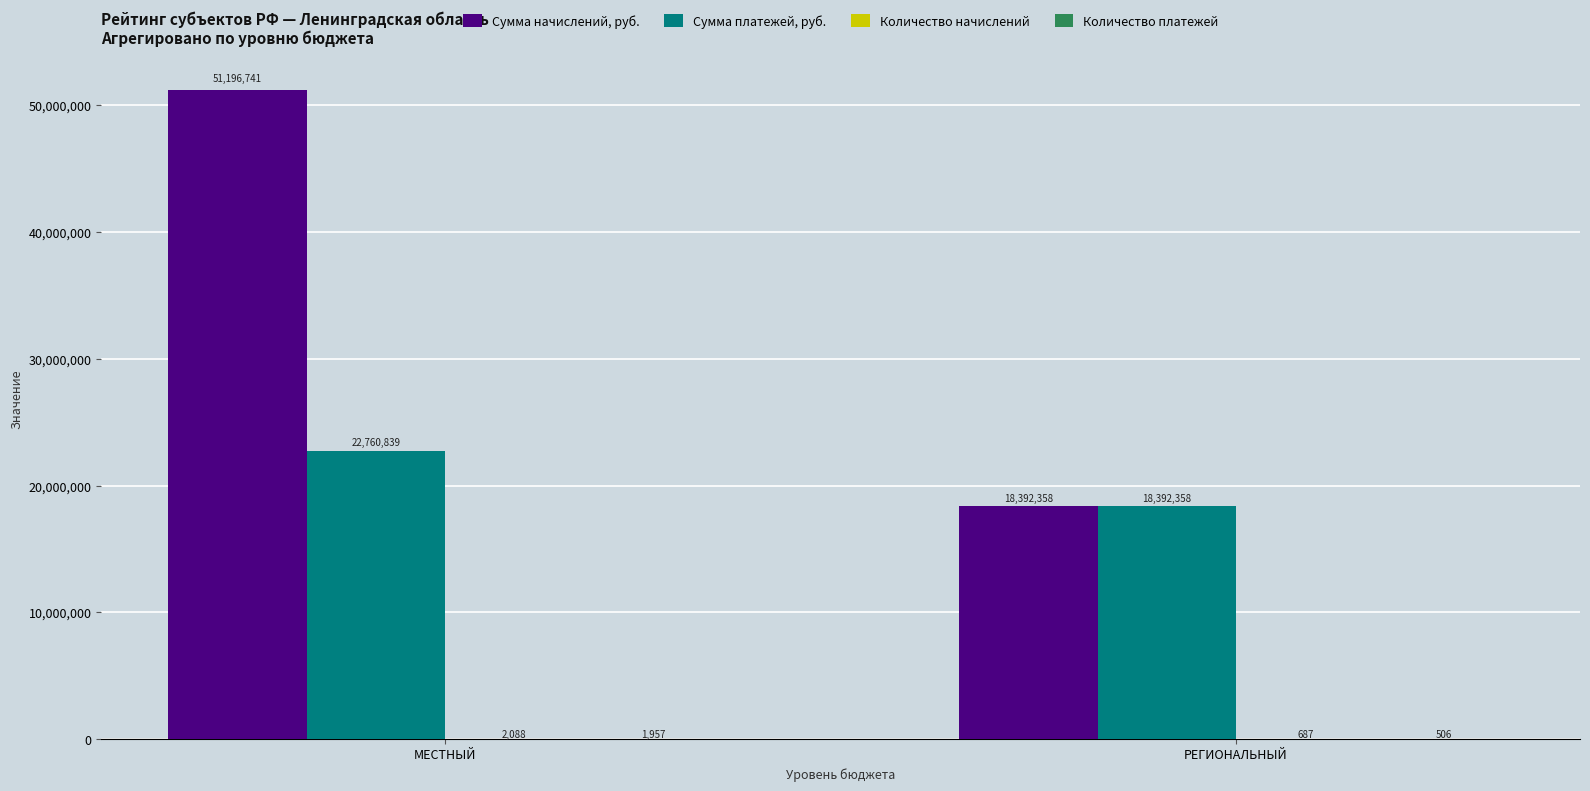

What is the highest value of the Сумма начислений, руб. series?

51196741.4